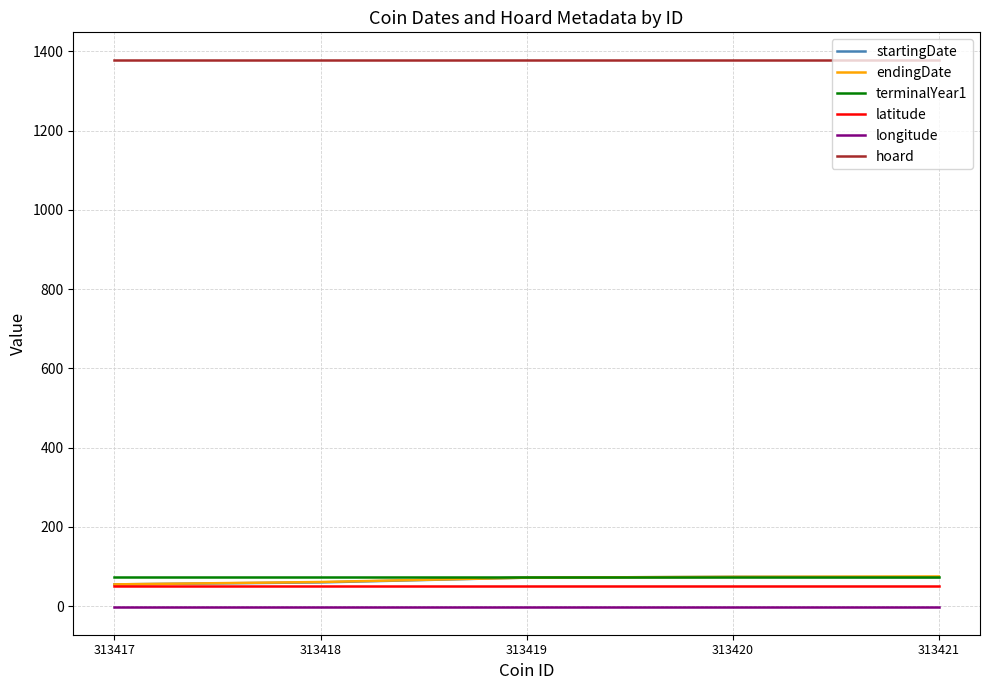

What is the sum of all latitude values?

258.0